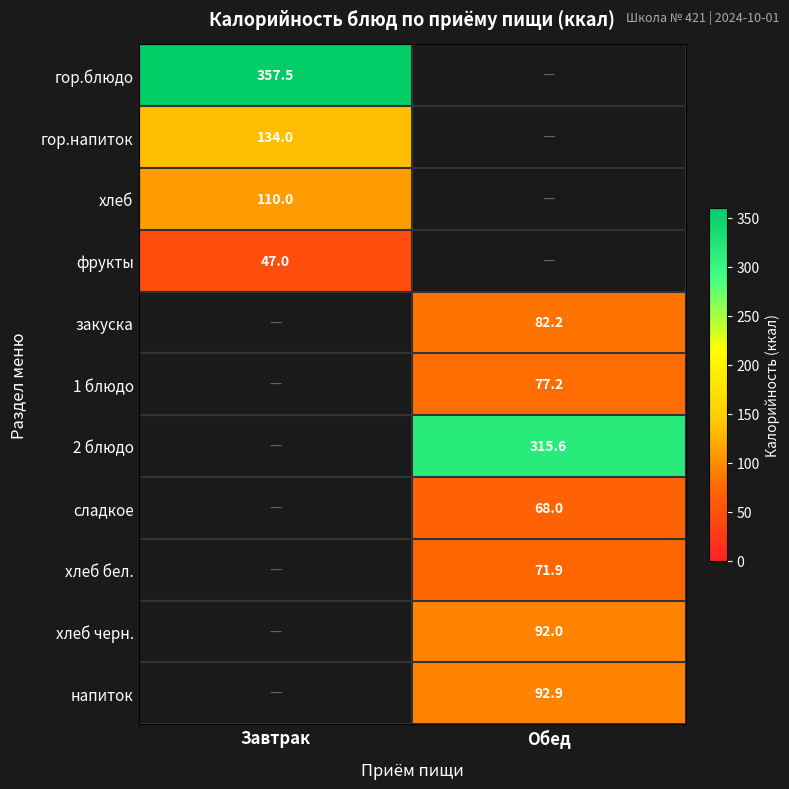

Is it true that хлеб бел. equals 71.9 at Обед?

True